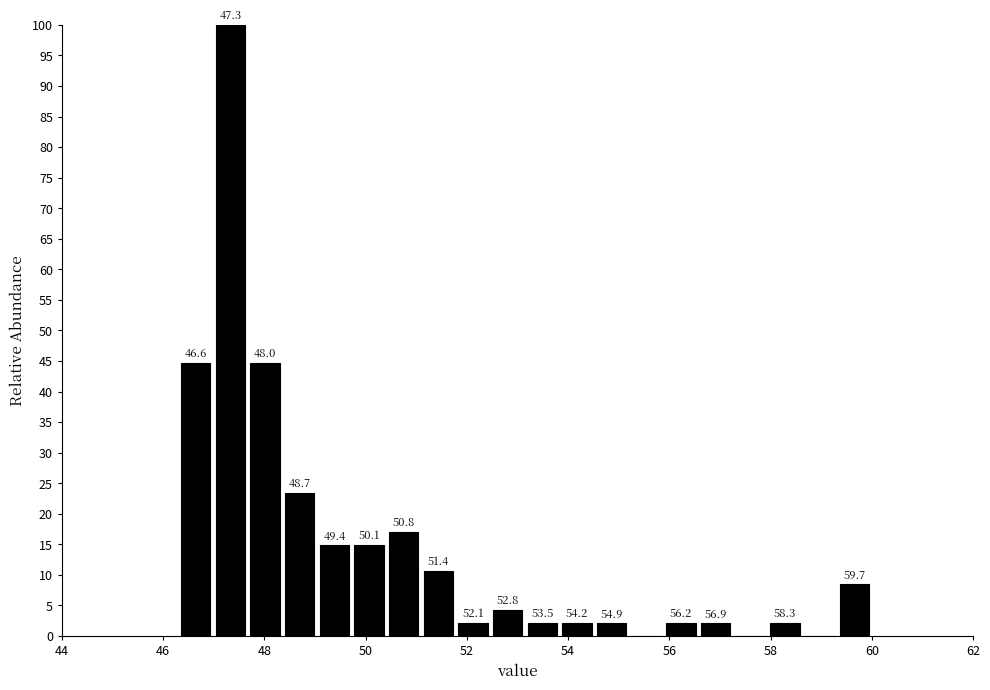

Read against the x-axis, roughly where is the centre of the tallest bar?

47.4